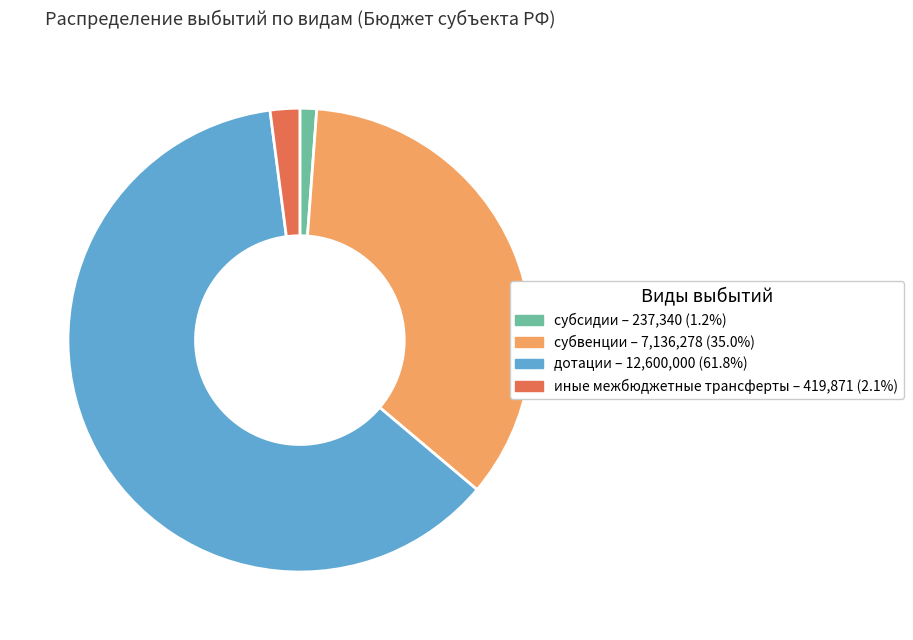

Approximately how many times larger is the value at субвенции compared to иные межбюджетные трансферты?

17.0